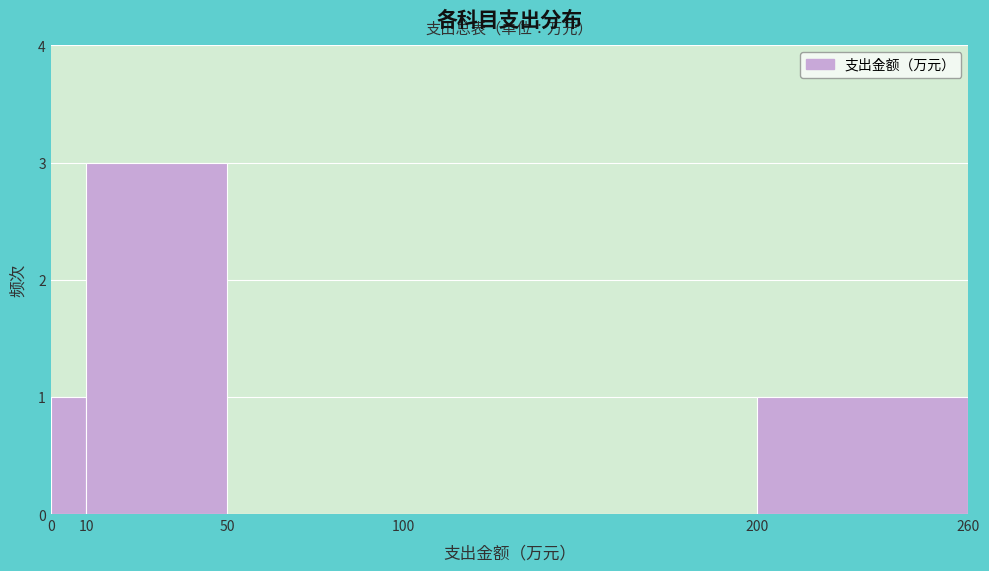

Reading left to right, transcribe this chart: for each bar, give the range it covers on the x-axis and its height. The values are not printed on the chart, so give them approximately, as read against the axis.

0 to 10: 1
10 to 50: 3
50 to 100: 0
100 to 200: 0
200 to 260: 1